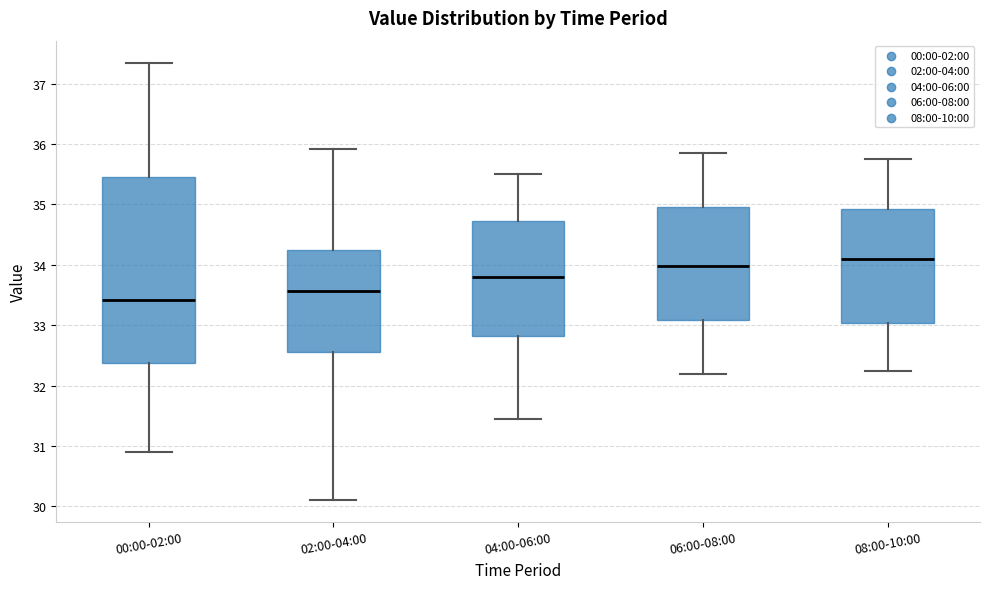

Reading left to right, transcribe this box plot: for each box, give where its median line is, the range the box spans, and where its two whiskers end, as read against the y-axis. The values are not printed on the chart, so give them approximately, as read against the axis.

00:00-02:00: median 33.4, box 32.4 to 35.5, whiskers 30.9 to 37.4
02:00-04:00: median 33.6, box 32.6 to 34.2, whiskers 30.1 to 35.9
04:00-06:00: median 33.8, box 32.8 to 34.7, whiskers 31.5 to 35.5
06:00-08:00: median 34.0, box 33.1 to 35.0, whiskers 32.2 to 35.9
08:00-10:00: median 34.1, box 33.0 to 34.9, whiskers 32.3 to 35.8